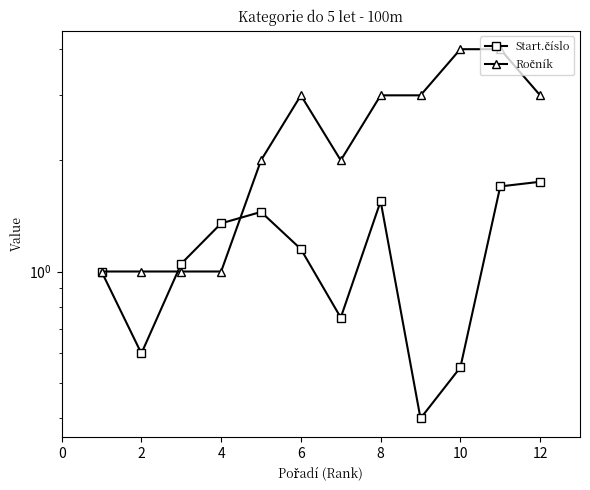

What is the maximum value shown in the chart?

4.0